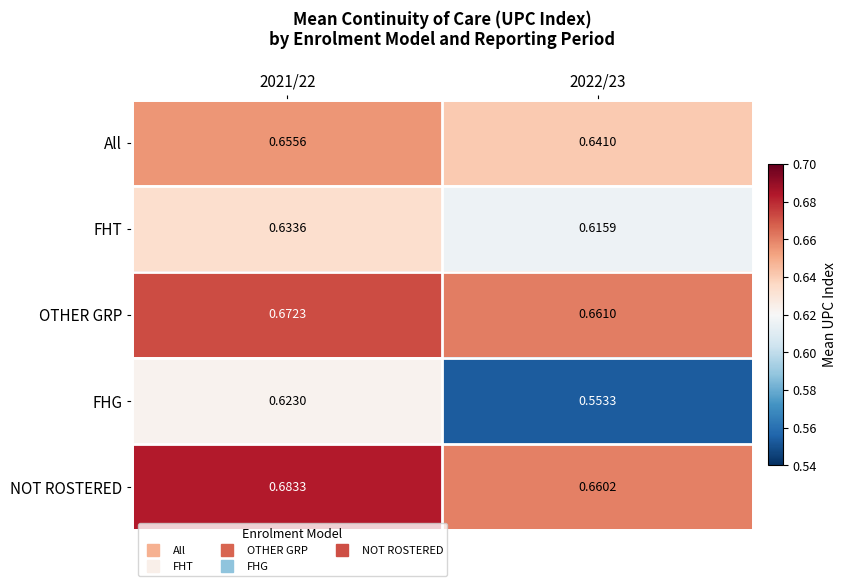

Rank the series at 2021/22 from lowest to highest value.

FHG, FHT, All, OTHER GRP, NOT ROSTERED